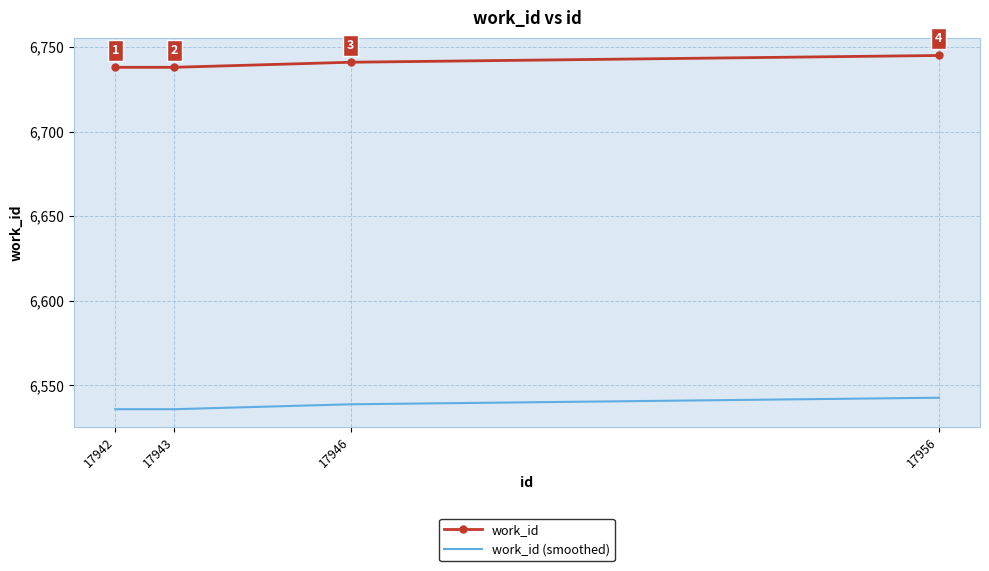

The work_id series shows 6741.0 at 17946. True or false?

True